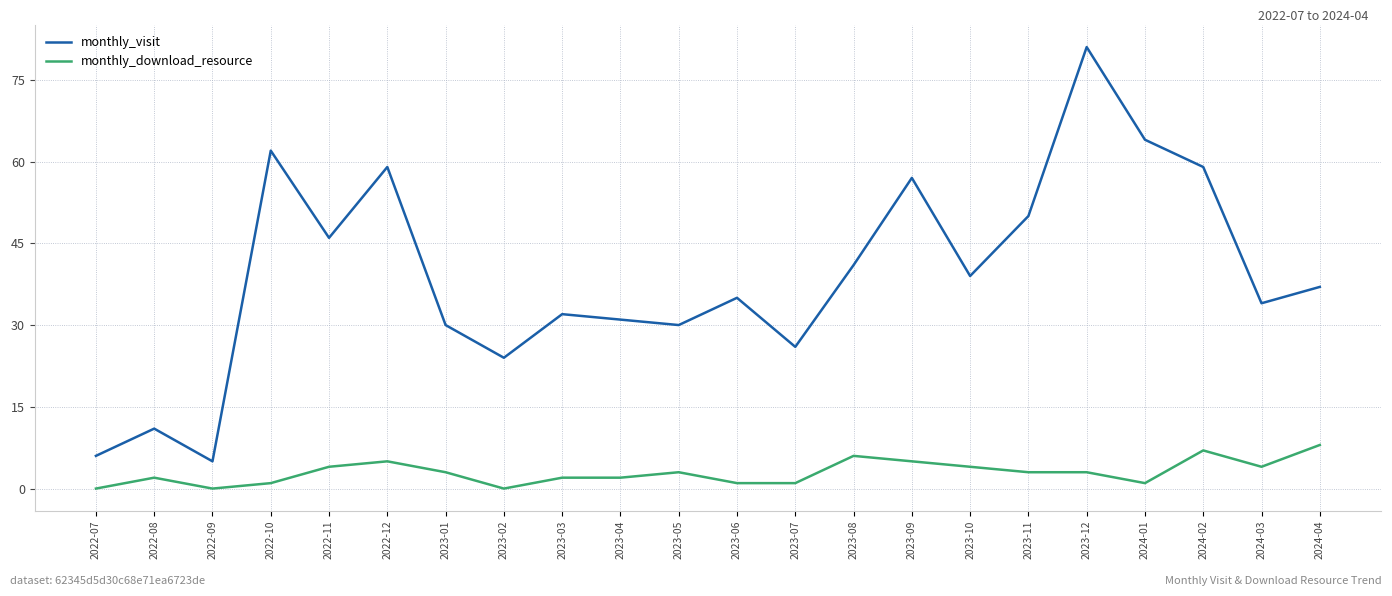

Count the number of categories in the chart.

22